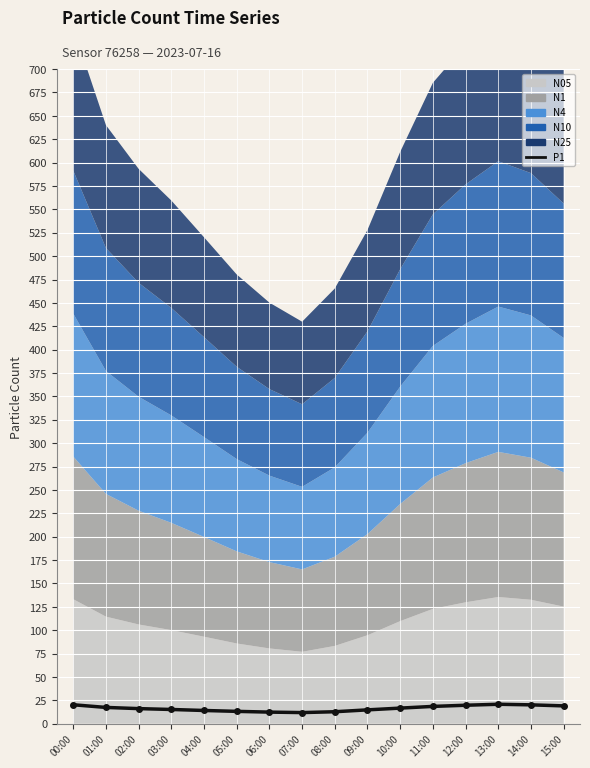

How many interior local valleys (lower than both neighbors) does the data have?

1